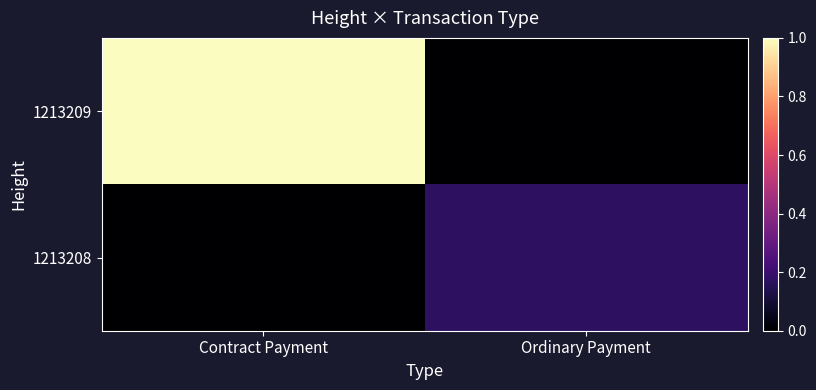

Which series changed the most between Contract Payment and Ordinary Payment?

1213209